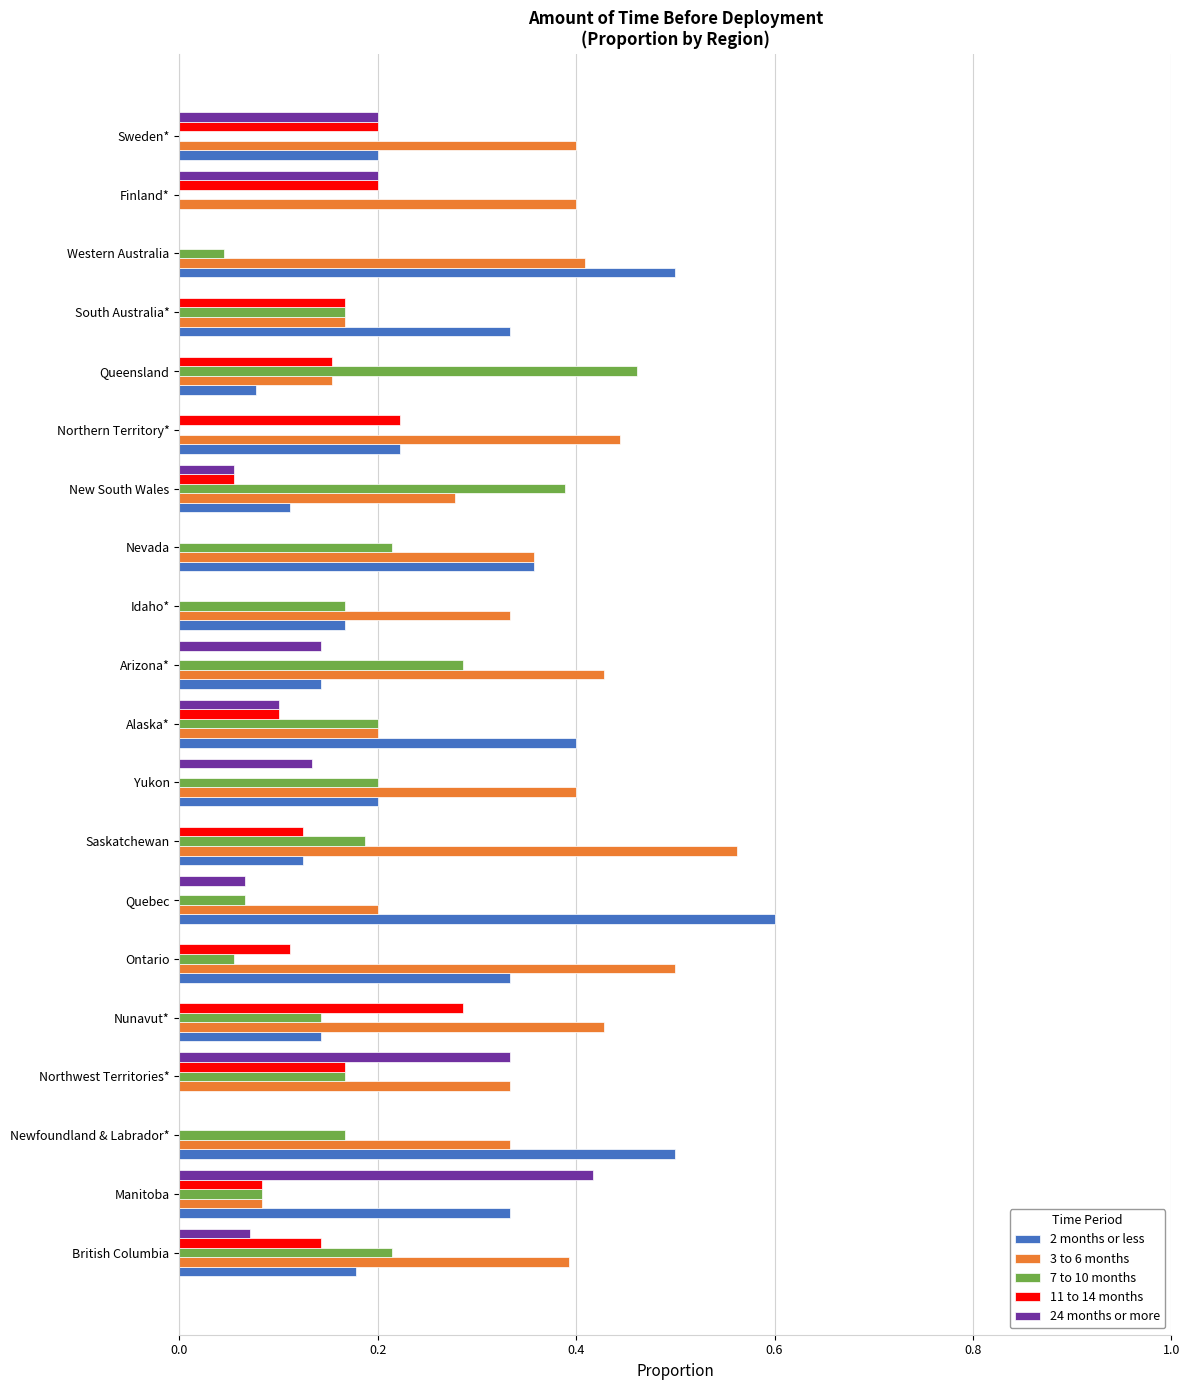

Is it true that 2 months or less equals 0.2 at British Columbia?

True